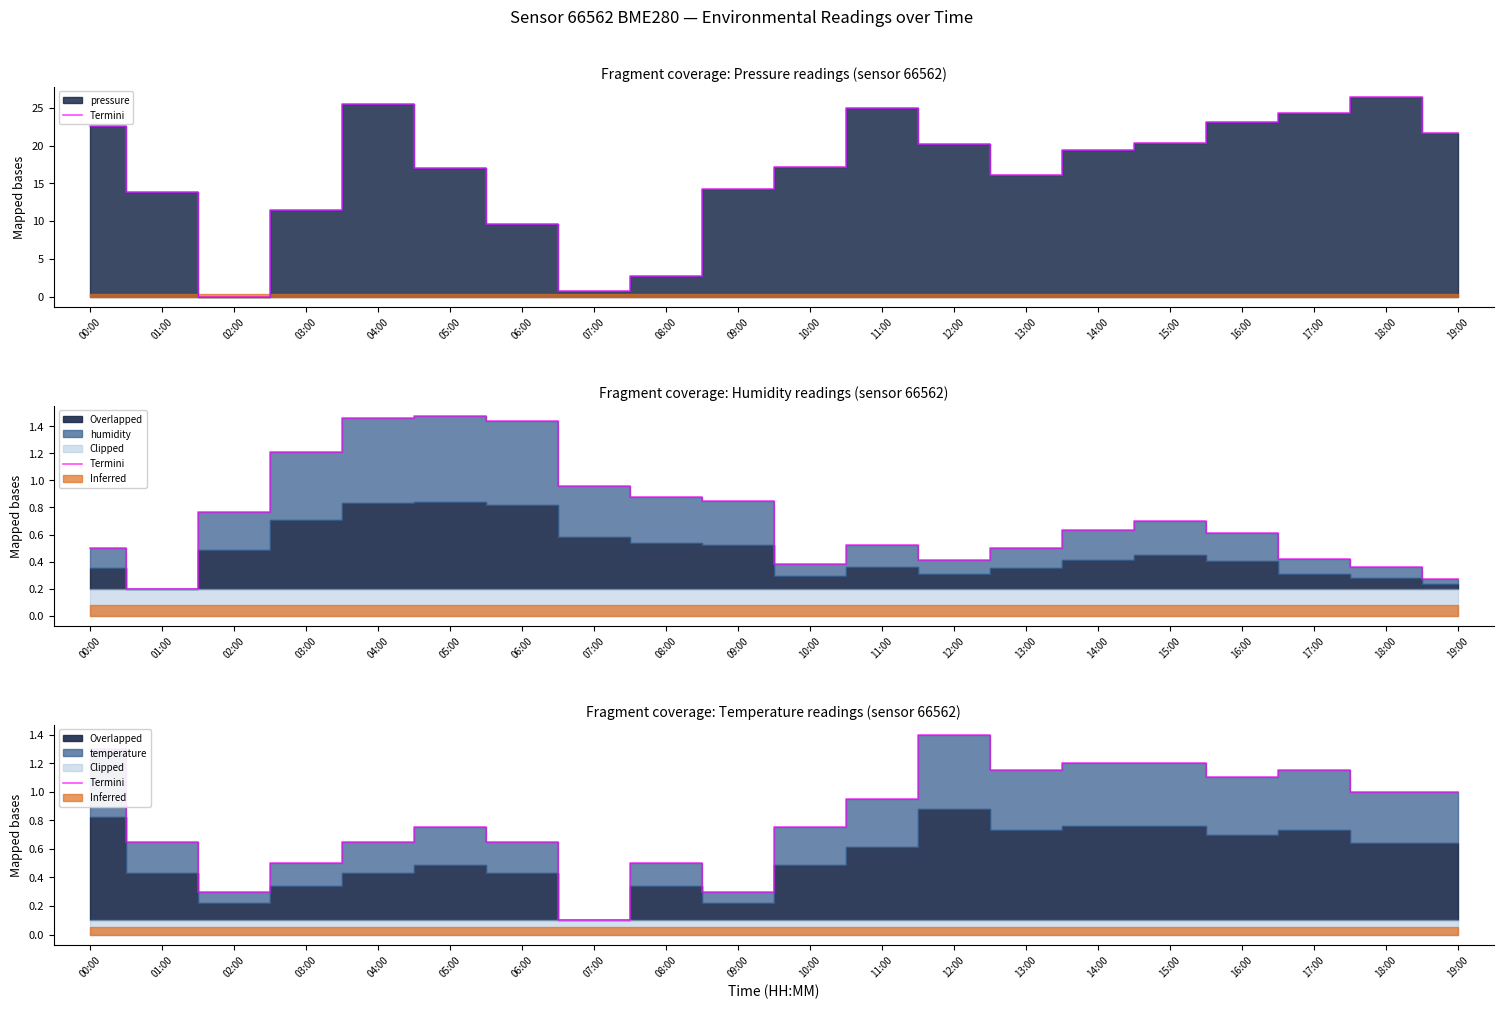

What is the difference between the maximum and second lowest values?

1.1